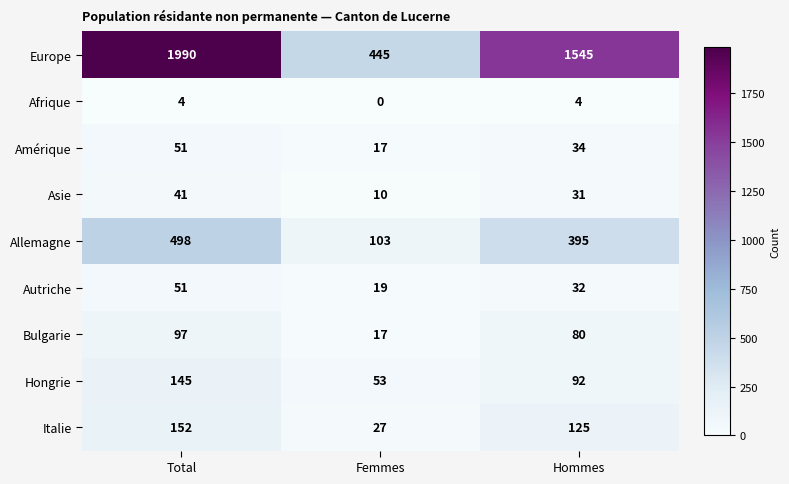

Read the Afrique value at Hommes.

4